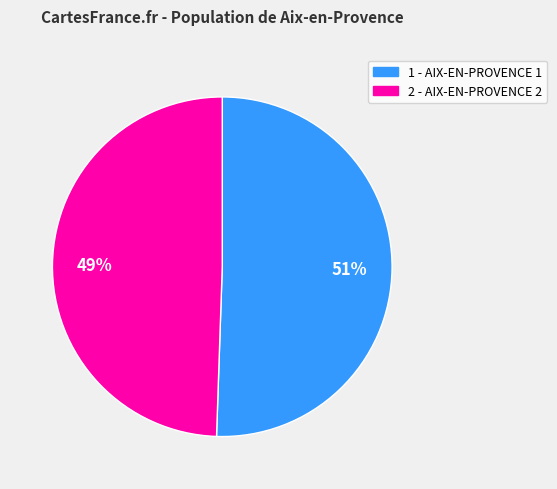

What is the ratio of the value at 1 - AIX-EN-PROVENCE 1 to the value at 2 - AIX-EN-PROVENCE 2?

1.0